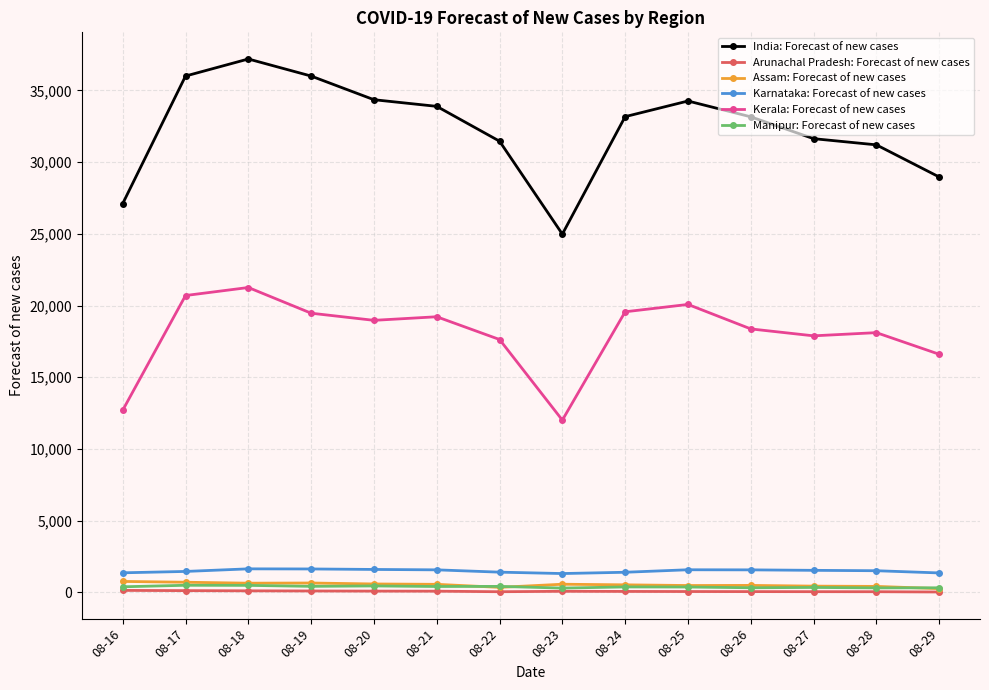

Between 08-20 and 08-28, which series saw the biggest shift?

India: Forecast of new cases